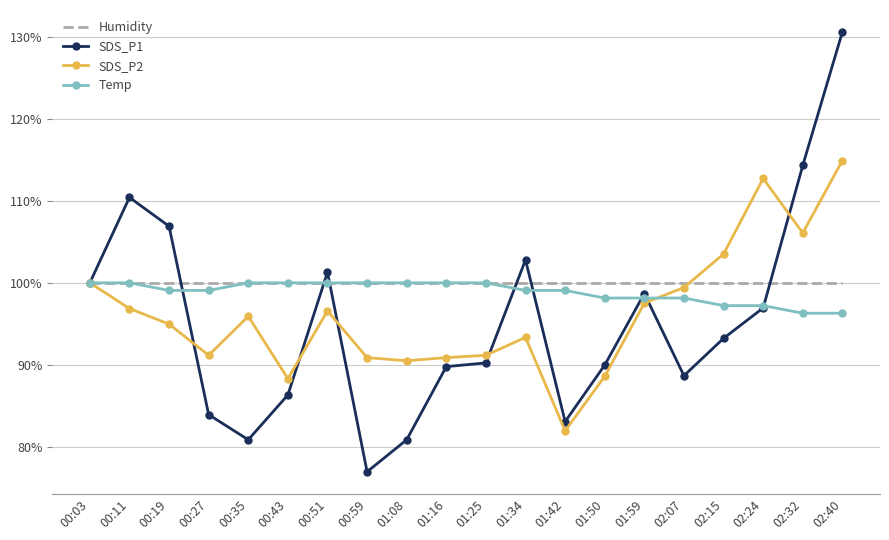

How many categories are shown in the chart?

20